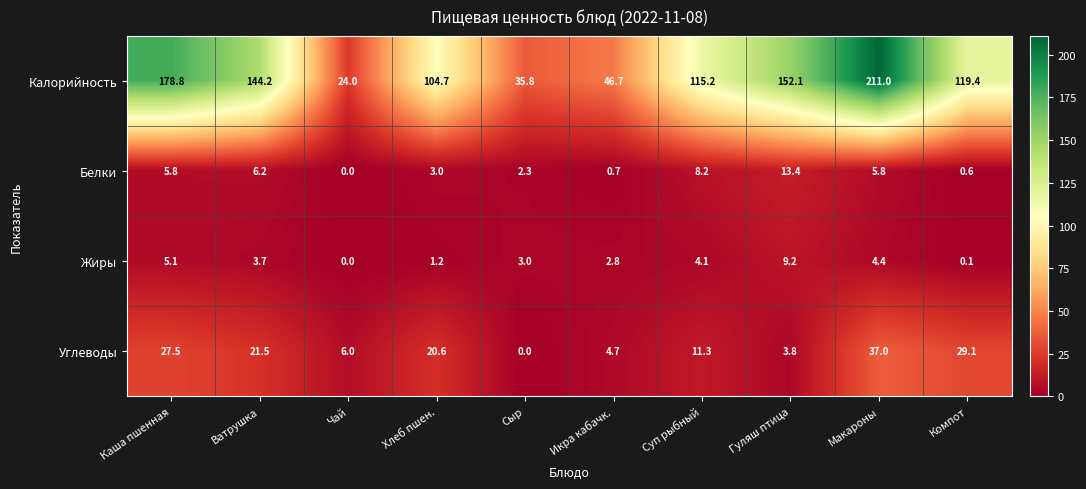

Which category has the highest value across all series?

Макароны